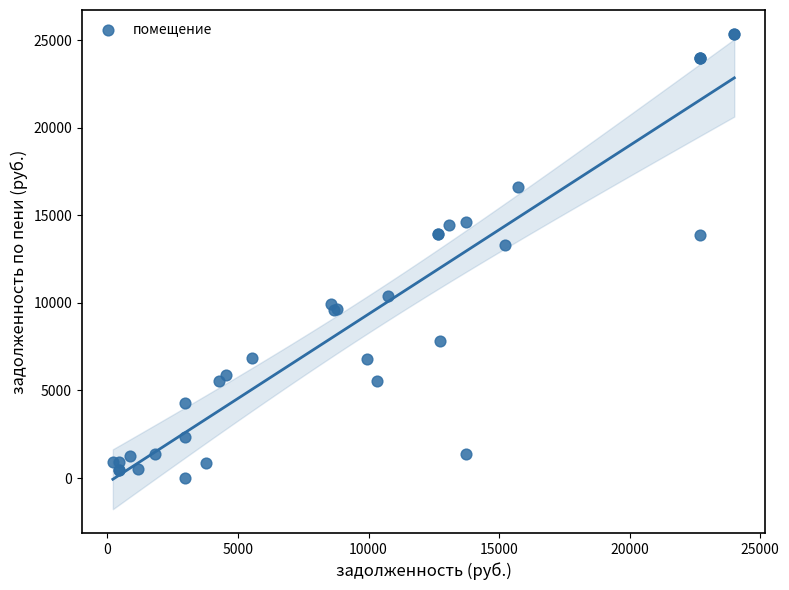

What Y value in the scatter plot is closest to 12681?

13289.2